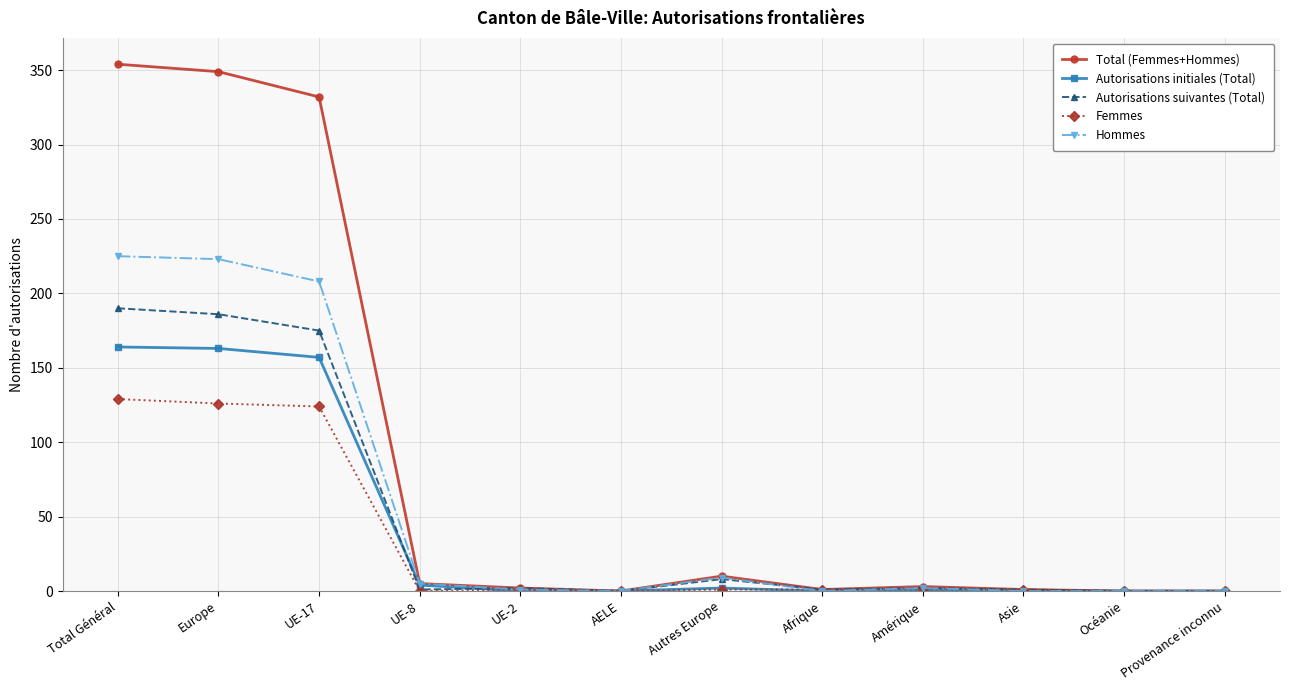

Which series has the largest range (max minus min)?

Total (Femmes+Hommes)